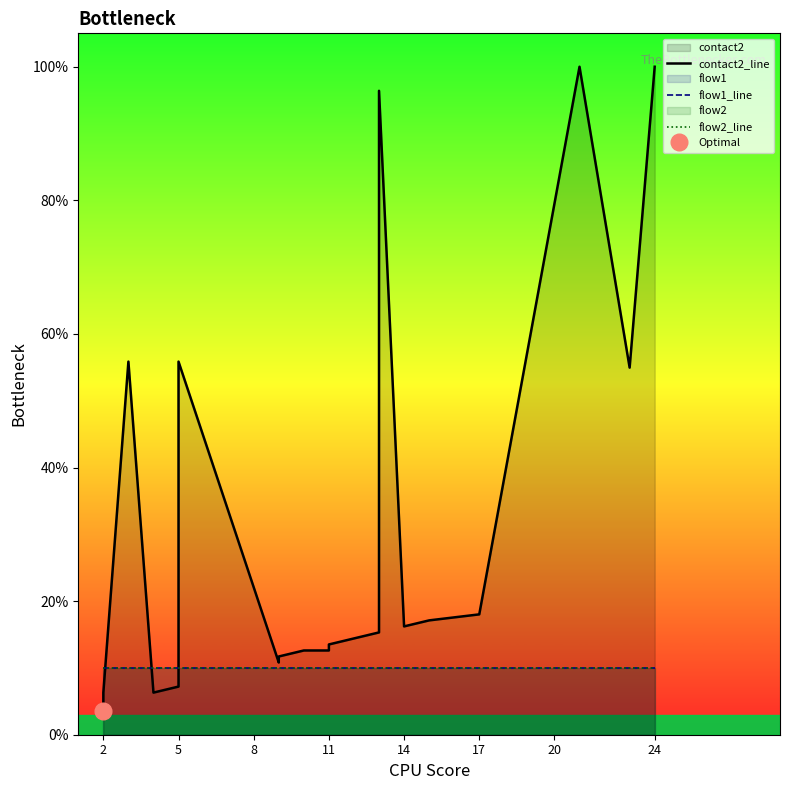

Which category has the lowest value in the contact2_line series?

2